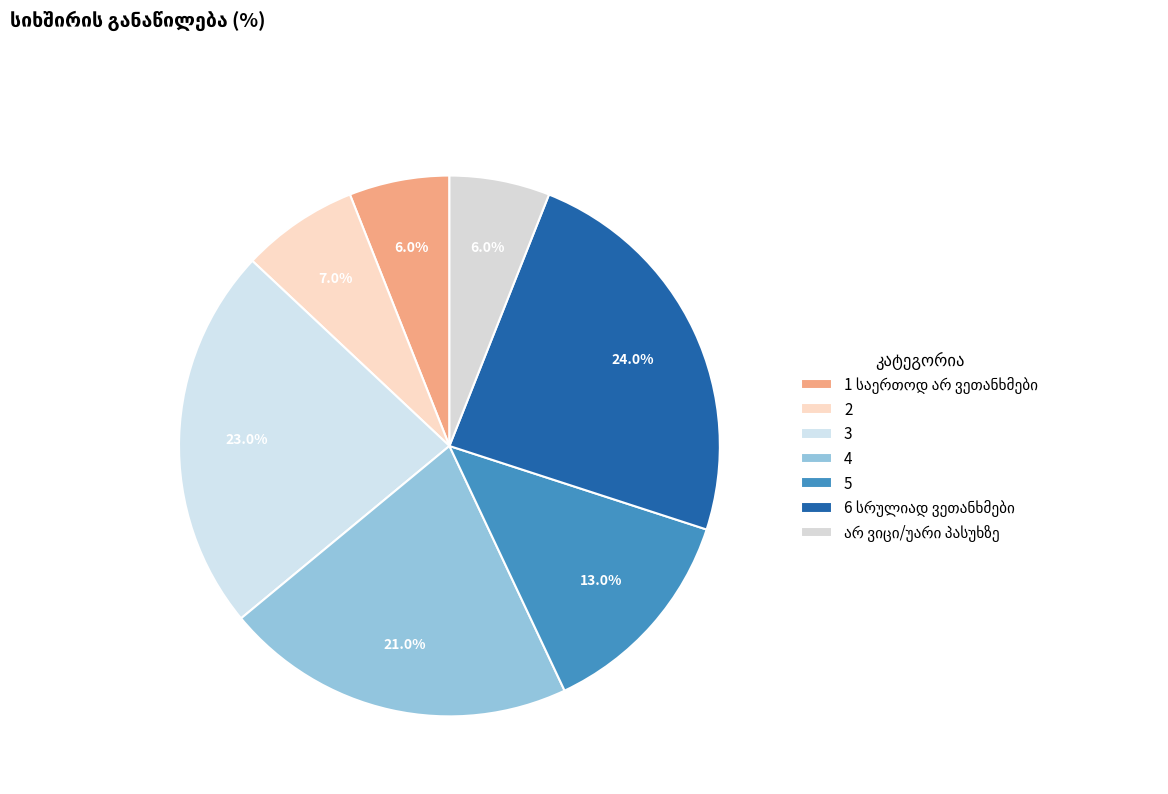

Does არ ვიცი/უარი პასუხზე account for over 50% of the chart?

No